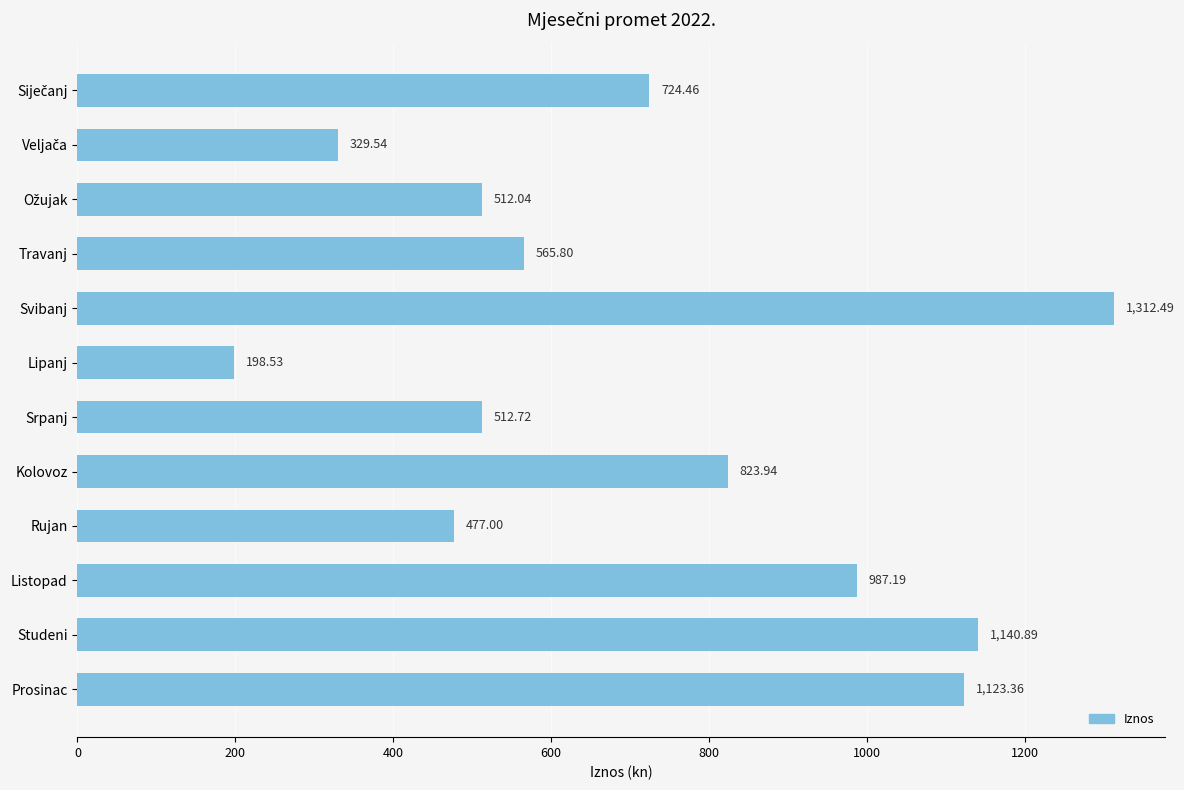

What is the greatest value displayed?

1312.5